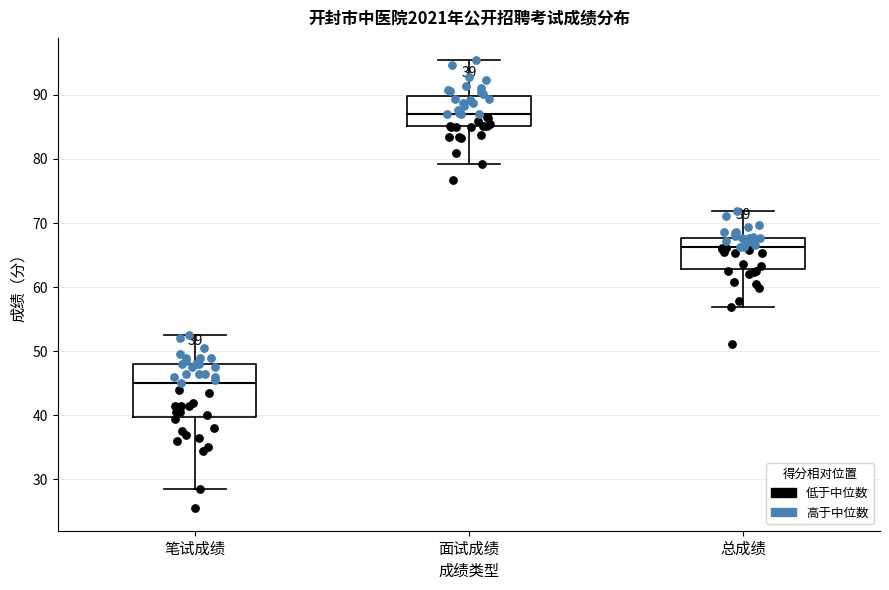

Comparing the boxes themselves (not the whiskers), which one is the tallest?

笔试成绩